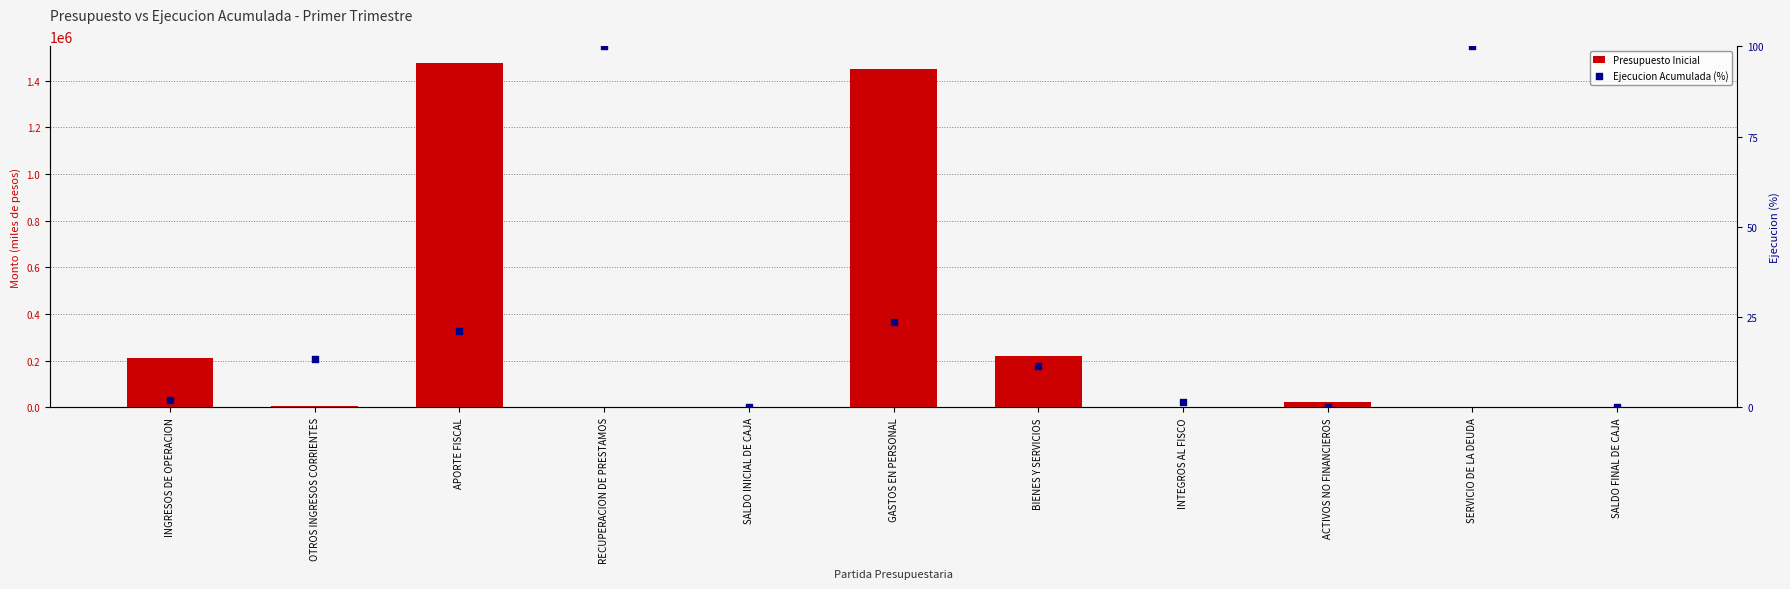

Is the value of Presupuesto Inicial at GASTOS EN PERSONAL greater than the value of Ejecucion Acumulada (%) at GASTOS EN PERSONAL?

Yes